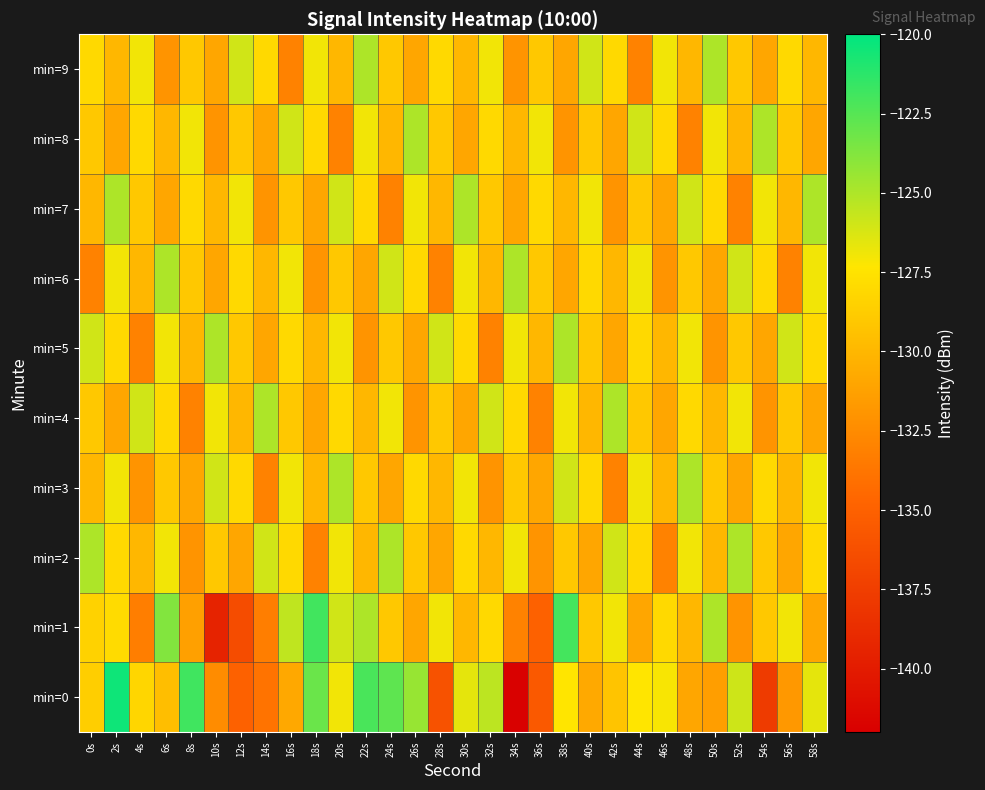

Reading right to left, transcribe all the data shown in this chart.

min=0: 58s=-126.6	56s=-131.8	54s=-137.7	52s=-125.9	50s=-131.4	48s=-130.9	46s=-127.2	44s=-127.4	42s=-129.2	40s=-130.8	38s=-127.4	36s=-135.6	34s=-141.9	32s=-125.5	30s=-126.6	28s=-136.1	26s=-124.4	24s=-122.7	22s=-122.1	20s=-127.0	18s=-123.1	16s=-130.9	14s=-133.9	12s=-135.0	10s=-132.4	8s=-121.9	6s=-129.6	4s=-128.2	2s=-120.4	0s=-128.7
min=1: 58s=-131.0	56s=-127.0	54s=-129.0	52s=-132.0	50s=-125.0	48s=-130.0	46s=-128.0	44s=-131.0	42s=-127.0	40s=-129.0	38s=-122.0	36s=-135.0	34s=-133.0	32s=-128.0	30s=-130.0	28s=-127.0	26s=-131.0	24s=-129.0	22s=-125.0	20s=-126.0	18s=-121.9	16s=-125.5	14s=-133.3	12s=-136.5	10s=-139.4	8s=-131.3	6s=-123.8	4s=-133.3	2s=-127.9	0s=-128.4
min=2: 58s=-128.0	56s=-131.0	54s=-129.0	52s=-125.0	50s=-130.0	48s=-127.0	46s=-133.0	44s=-128.0	42s=-126.0	40s=-131.0	38s=-129.0	36s=-132.0	34s=-127.0	32s=-130.0	30s=-128.0	28s=-131.0	26s=-129.0	24s=-125.0	22s=-130.0	20s=-127.0	18s=-133.0	16s=-128.0	14s=-126.0	12s=-131.0	10s=-129.0	8s=-132.0	6s=-127.0	4s=-130.0	2s=-128.0	0s=-125.0
min=3: 58s=-127.0	56s=-130.0	54s=-128.0	52s=-131.0	50s=-129.0	48s=-125.0	46s=-130.0	44s=-127.0	42s=-133.0	40s=-128.0	38s=-126.0	36s=-131.0	34s=-129.0	32s=-132.0	30s=-127.0	28s=-130.0	26s=-128.0	24s=-131.0	22s=-129.0	20s=-125.0	18s=-130.0	16s=-127.0	14s=-133.0	12s=-128.0	10s=-126.0	8s=-131.0	6s=-129.0	4s=-132.0	2s=-127.0	0s=-130.0
min=4: 58s=-131.0	56s=-129.0	54s=-132.0	52s=-127.0	50s=-130.0	48s=-128.0	46s=-131.0	44s=-129.0	42s=-125.0	40s=-130.0	38s=-127.0	36s=-133.0	34s=-128.0	32s=-126.0	30s=-131.0	28s=-129.0	26s=-132.0	24s=-127.0	22s=-130.0	20s=-128.0	18s=-131.0	16s=-129.0	14s=-125.0	12s=-130.0	10s=-127.0	8s=-133.0	6s=-128.0	4s=-126.0	2s=-131.0	0s=-129.0
min=5: 58s=-128.0	56s=-126.0	54s=-131.0	52s=-129.0	50s=-132.0	48s=-127.0	46s=-130.0	44s=-128.0	42s=-131.0	40s=-129.0	38s=-125.0	36s=-130.0	34s=-127.0	32s=-133.0	30s=-128.0	28s=-126.0	26s=-131.0	24s=-129.0	22s=-132.0	20s=-127.0	18s=-130.0	16s=-128.0	14s=-131.0	12s=-129.0	10s=-125.0	8s=-130.0	6s=-127.0	4s=-133.0	2s=-128.0	0s=-126.0
min=6: 58s=-127.0	56s=-133.0	54s=-128.0	52s=-126.0	50s=-131.0	48s=-129.0	46s=-132.0	44s=-127.0	42s=-130.0	40s=-128.0	38s=-131.0	36s=-129.0	34s=-125.0	32s=-130.0	30s=-127.0	28s=-133.0	26s=-128.0	24s=-126.0	22s=-131.0	20s=-129.0	18s=-132.0	16s=-127.0	14s=-130.0	12s=-128.0	10s=-131.0	8s=-129.0	6s=-125.0	4s=-130.0	2s=-127.0	0s=-133.0
min=7: 58s=-125.0	56s=-130.0	54s=-127.0	52s=-133.0	50s=-128.0	48s=-126.0	46s=-131.0	44s=-129.0	42s=-132.0	40s=-127.0	38s=-130.0	36s=-128.0	34s=-131.0	32s=-129.0	30s=-125.0	28s=-130.0	26s=-127.0	24s=-133.0	22s=-128.0	20s=-126.0	18s=-131.0	16s=-129.0	14s=-132.0	12s=-127.0	10s=-130.0	8s=-128.0	6s=-131.0	4s=-129.0	2s=-125.0	0s=-130.0
min=8: 58s=-131.0	56s=-129.0	54s=-125.0	52s=-130.0	50s=-127.0	48s=-133.0	46s=-128.0	44s=-126.0	42s=-131.0	40s=-129.0	38s=-132.0	36s=-127.0	34s=-130.0	32s=-128.0	30s=-131.0	28s=-129.0	26s=-125.0	24s=-130.0	22s=-127.0	20s=-133.0	18s=-128.0	16s=-126.0	14s=-131.0	12s=-129.0	10s=-132.0	8s=-127.0	6s=-130.0	4s=-128.0	2s=-131.0	0s=-129.0
min=9: 58s=-130.0	56s=-128.0	54s=-131.0	52s=-129.0	50s=-125.0	48s=-130.0	46s=-127.0	44s=-133.0	42s=-128.0	40s=-126.0	38s=-131.0	36s=-129.0	34s=-132.0	32s=-127.0	30s=-130.0	28s=-128.0	26s=-131.0	24s=-129.0	22s=-125.0	20s=-130.0	18s=-127.0	16s=-133.0	14s=-128.0	12s=-126.0	10s=-131.0	8s=-129.0	6s=-132.0	4s=-127.0	2s=-130.0	0s=-128.0